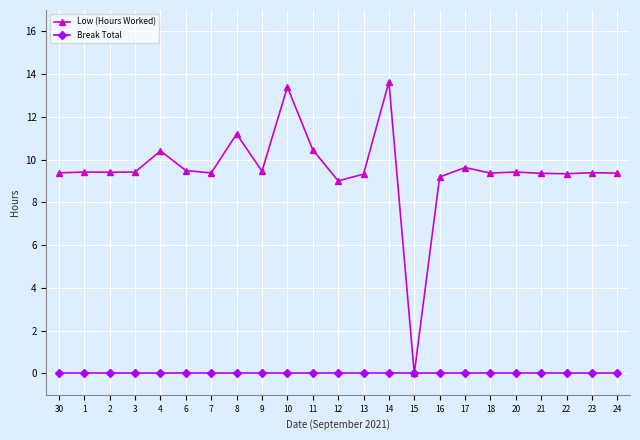

What is the maximum value shown in the chart?

13.6